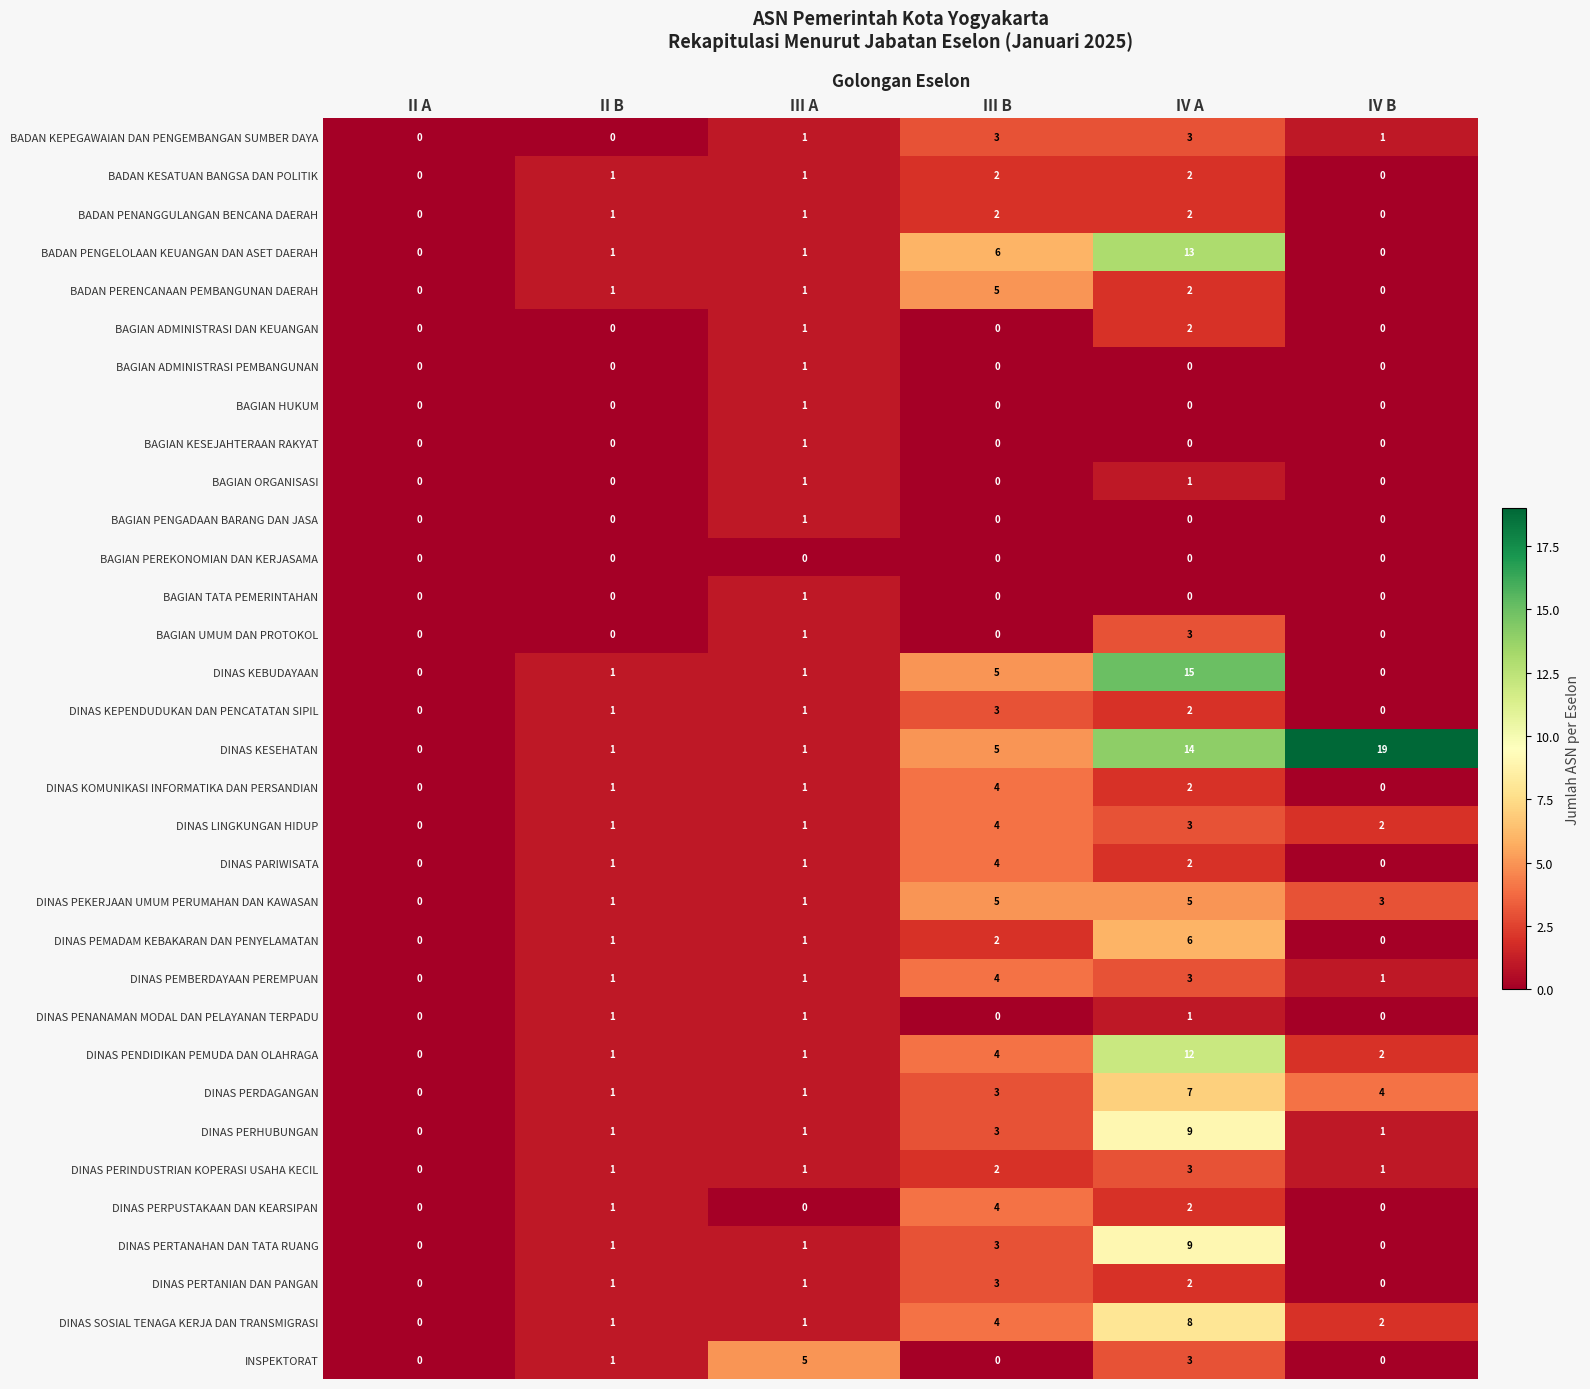

What is the sum of all BADAN PERENCANAAN PEMBANGUNAN DAERAH values?

9